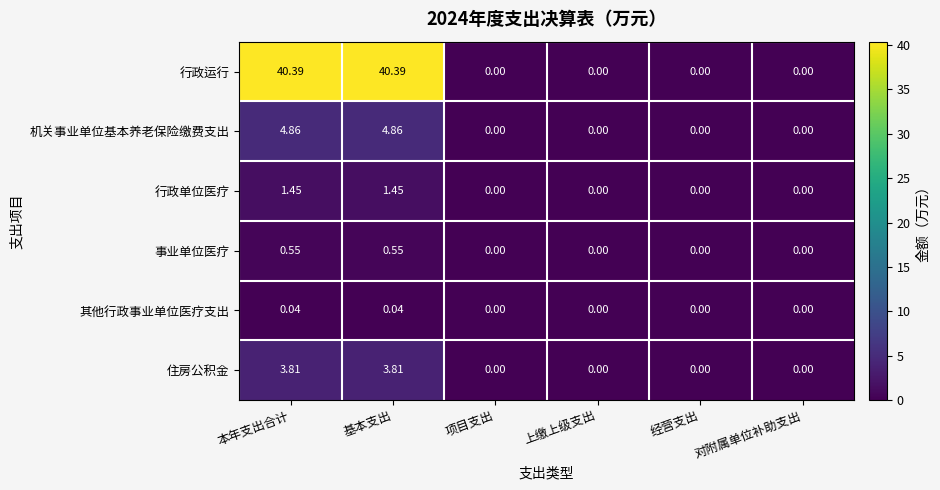

Which series has the largest total across all categories?

行政运行